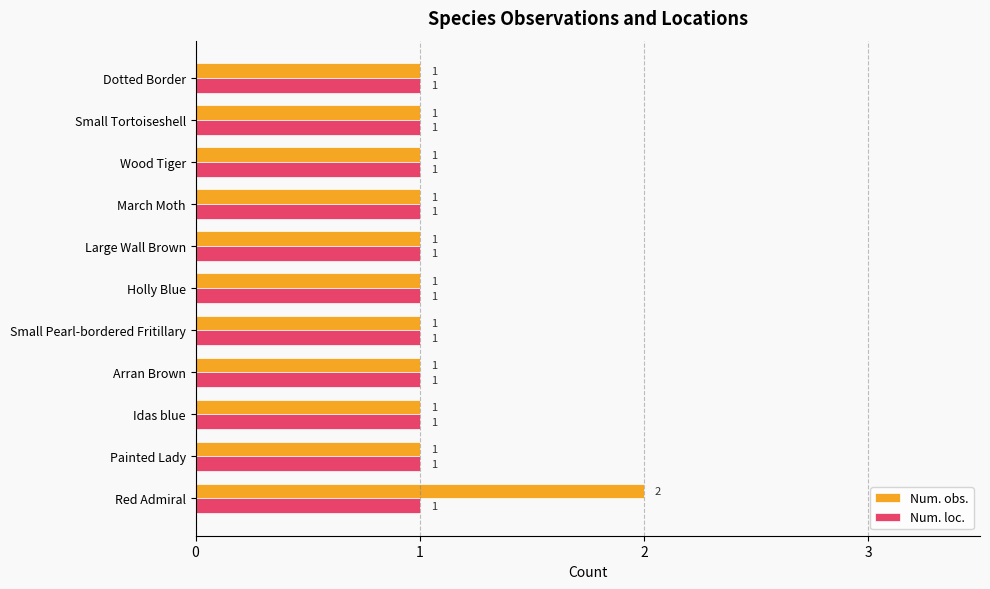

How many series are shown in this chart?

2